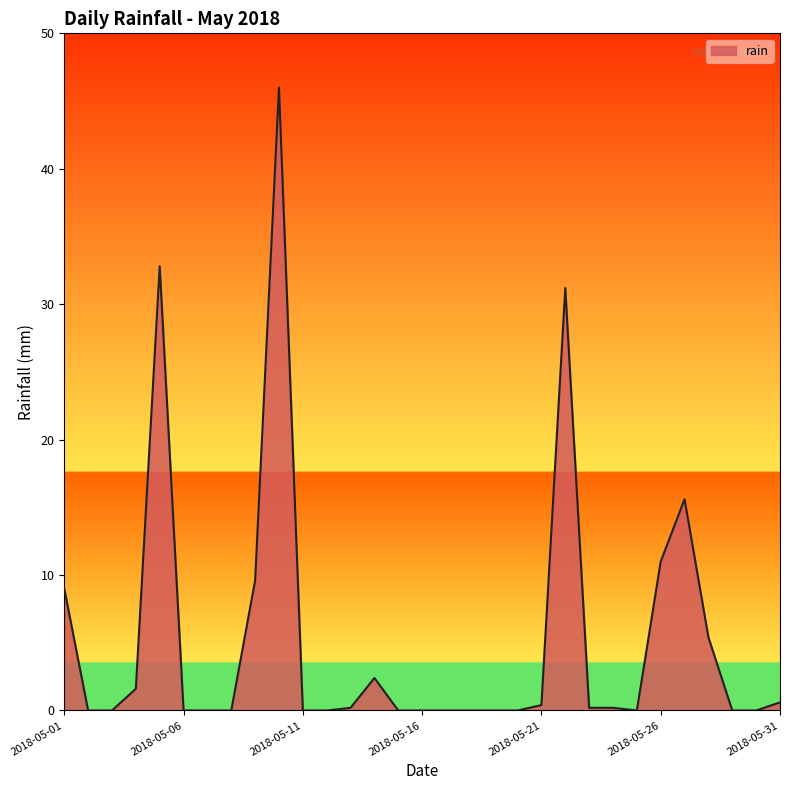

What is the maximum value shown in the chart?

46.0